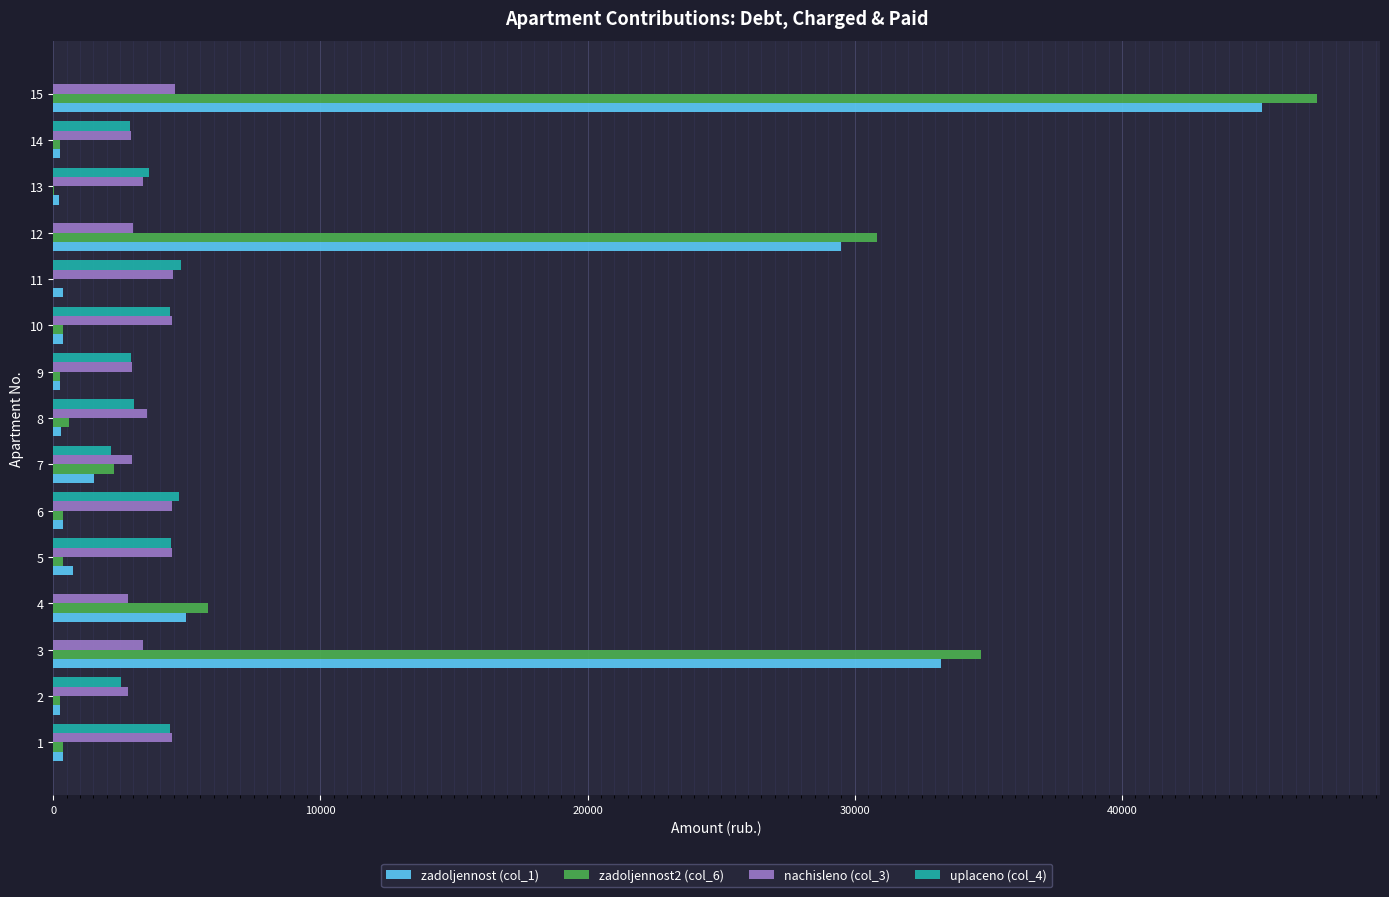

At which category is the sum across all series the highest?

15